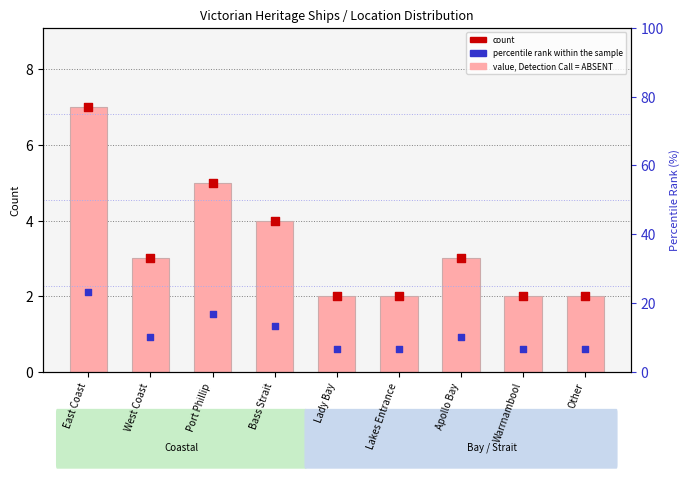

Which series has the largest Y range (max minus min)?

percentile rank within the sample